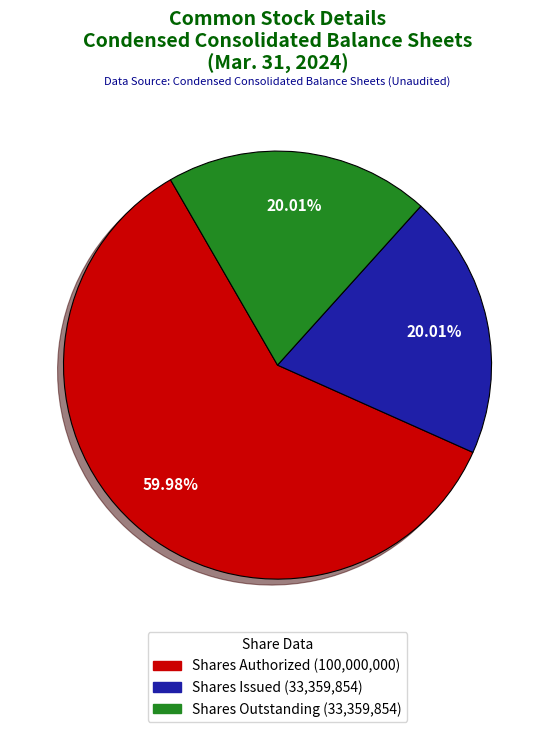

Does any single category account for the majority?

Yes